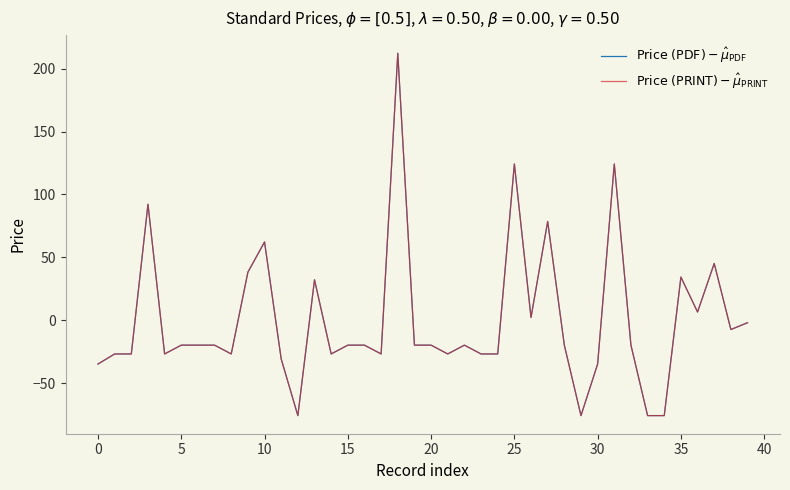

At how many categories does at least one series exceed 82?

4